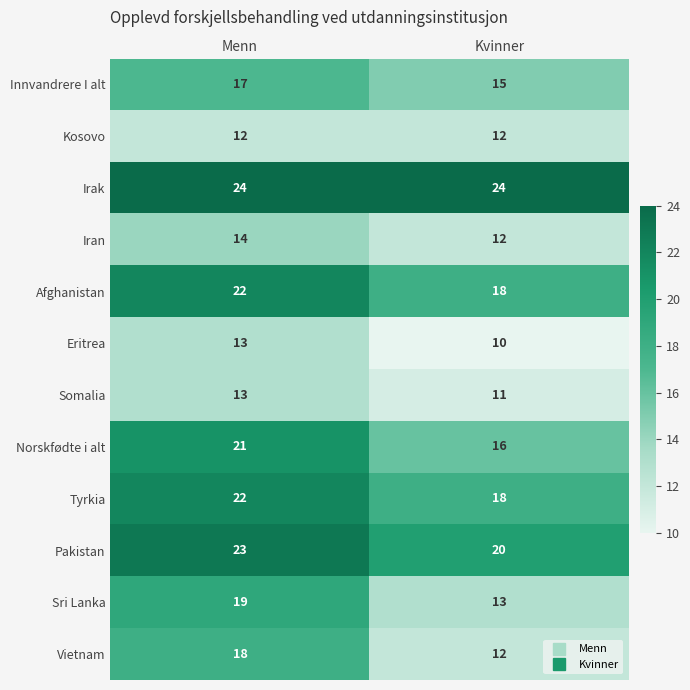

Reading left to right, what are all the values shown in this chart?

Innvandrere I alt: Menn=17	Kvinner=15
Kosovo: Menn=12	Kvinner=12
Irak: Menn=24	Kvinner=24
Iran: Menn=14	Kvinner=12
Afghanistan: Menn=22	Kvinner=18
Eritrea: Menn=13	Kvinner=10
Somalia: Menn=13	Kvinner=11
Norskfødte i alt: Menn=21	Kvinner=16
Tyrkia: Menn=22	Kvinner=18
Pakistan: Menn=23	Kvinner=20
Sri Lanka: Menn=19	Kvinner=13
Vietnam: Menn=18	Kvinner=12